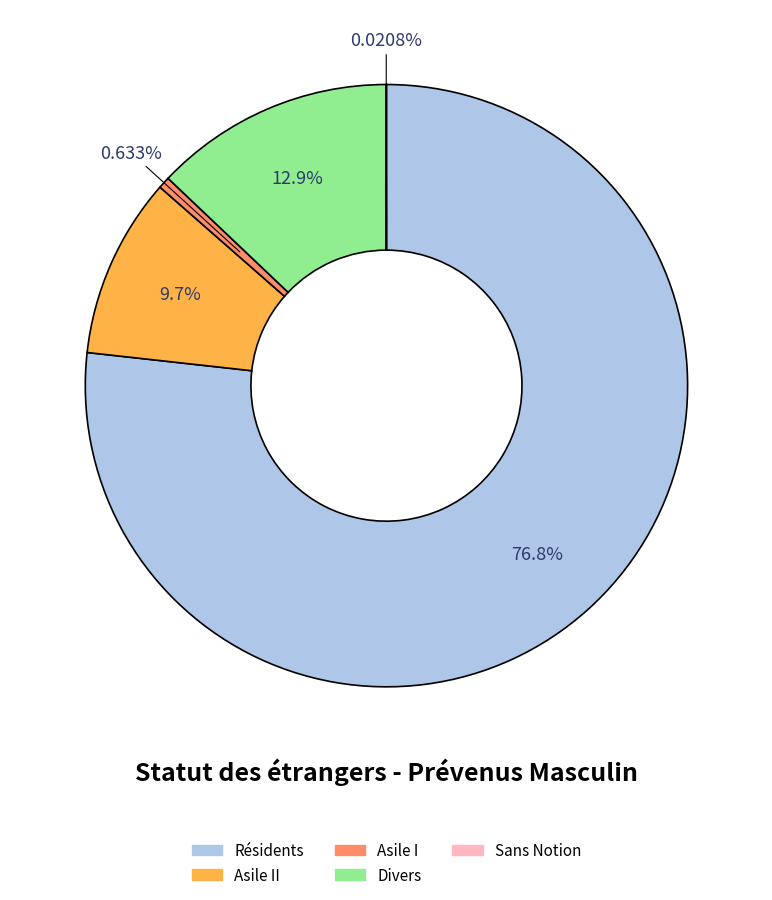

Is there any slice that represents more than half of the pie?

Yes